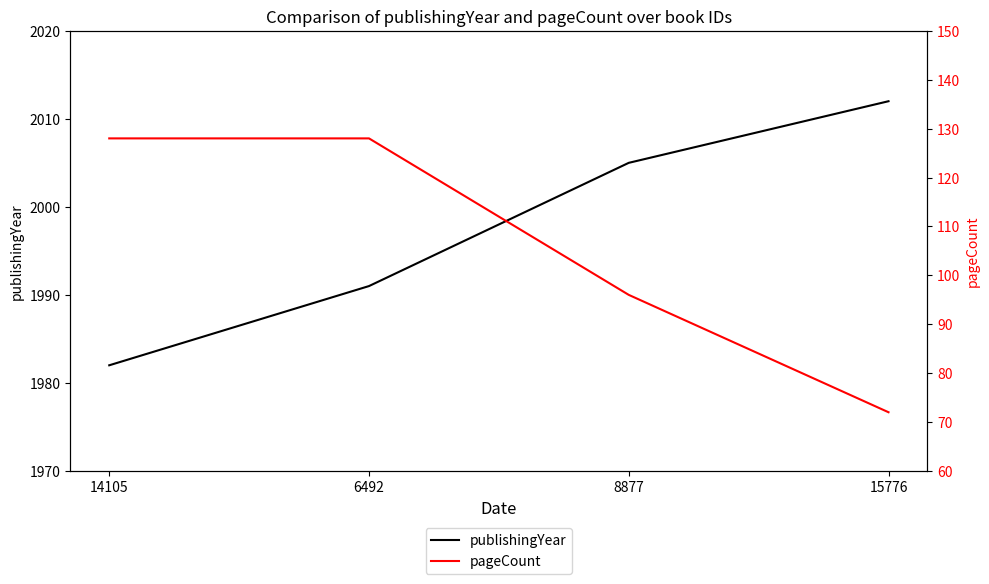

True or false: publishingYear has a value of 1982 at 14105.

True